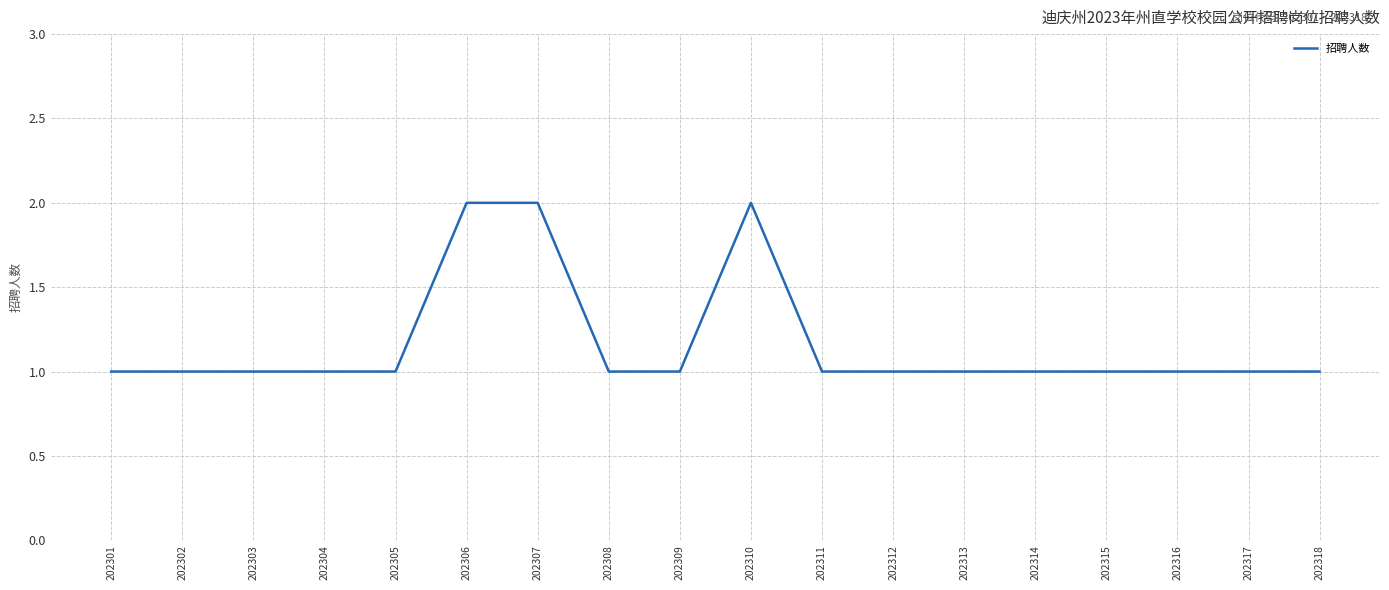

What is the average value?

1